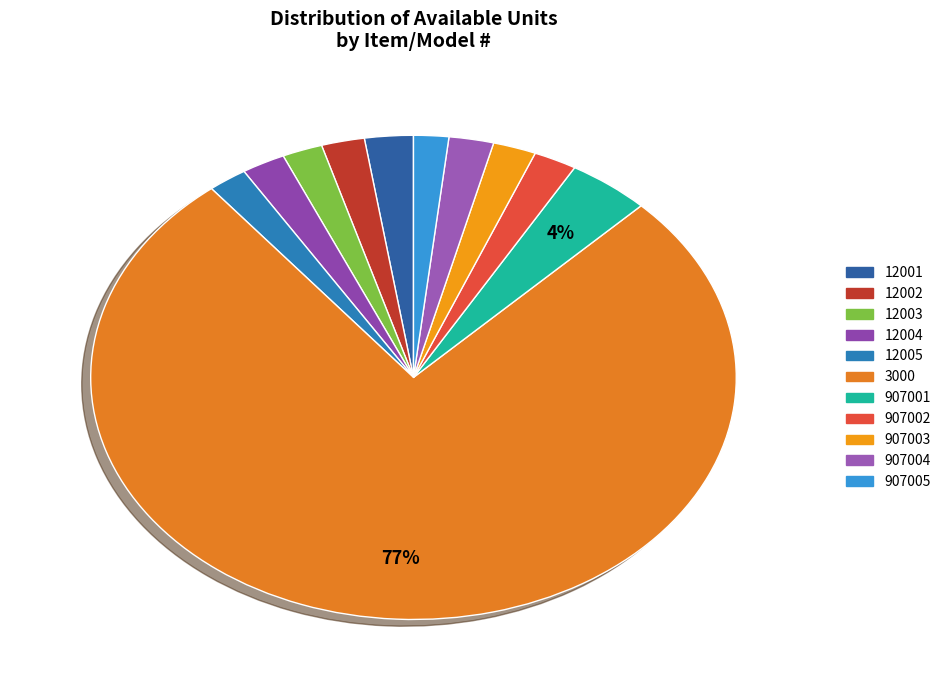

Which category has the biggest portion of the pie?

3000